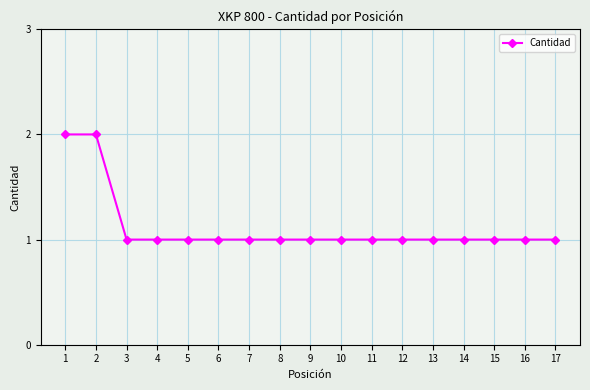

Which has a higher value, 1 or 7?

1